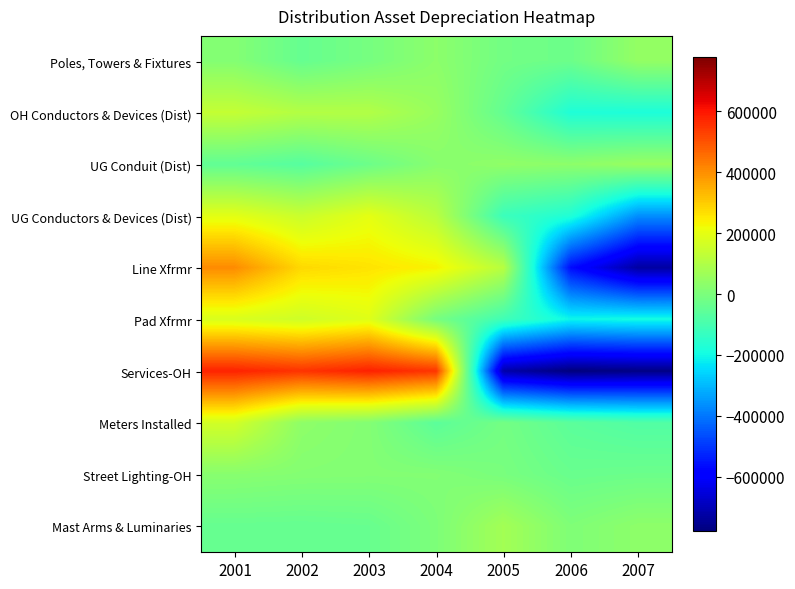

Reading left to right, transcribe all the data shown in this chart.

Poles, Towers & Fixtures: 2001=16251.4	2002=-40036.6	2003=-8935.9	2004=31759.9	2005=-16652.6	2006=-28325.2	2007=45938.9
OH Conductors & Devices (Dist): 2001=136471.8	2002=104777.7	2003=103046.8	2004=52971.7	2005=-45009.3	2006=-173617.1	2007=-178641.6
UG Conduit (Dist): 2001=-49296.9	2002=-69747.8	2003=-28553.2	2004=23153.4	2005=38876.4	2006=32388.6	2007=53179.6
UG Conductors & Devices (Dist): 2001=195070.3	2002=147335.1	2003=198039.3	2004=115888.1	2005=-120682.0	2006=-171890.7	2007=-363760.2
Line Xfrmr: 2001=406089.9	2002=278826.1	2003=260924.2	2004=236604.5	2005=112567.5	2006=-565858.5	2007=-729153.9
Pad Xfrmr: 2001=176016.0	2002=155354.1	2003=188186.6	2004=-9622.8	2005=-111143.9	2006=-205815.5	2007=-192974.5
Services-OH: 2001=580078.8	2002=552450.2	2003=583166.9	2004=548788.0	2005=-718104.0	2006=-778090.1	2007=-768289.8
Meters Installed: 2001=163364.9	2002=35748.5	2003=14240.6	2004=-59937.3	2005=-14459.8	2006=-59736.2	2007=-79220.7
Street Lighting-OH: 2001=23953.7	2002=16710.7	2003=14226.9	2004=13321.8	2005=-4546.0	2006=-34731.0	2007=-28936.1
Mast Arms & Luminaries: 2001=-39956.1	2002=-41921.0	2003=-37000.5	2004=3628.3	2005=74422.7	2006=7117.8	2007=33708.8